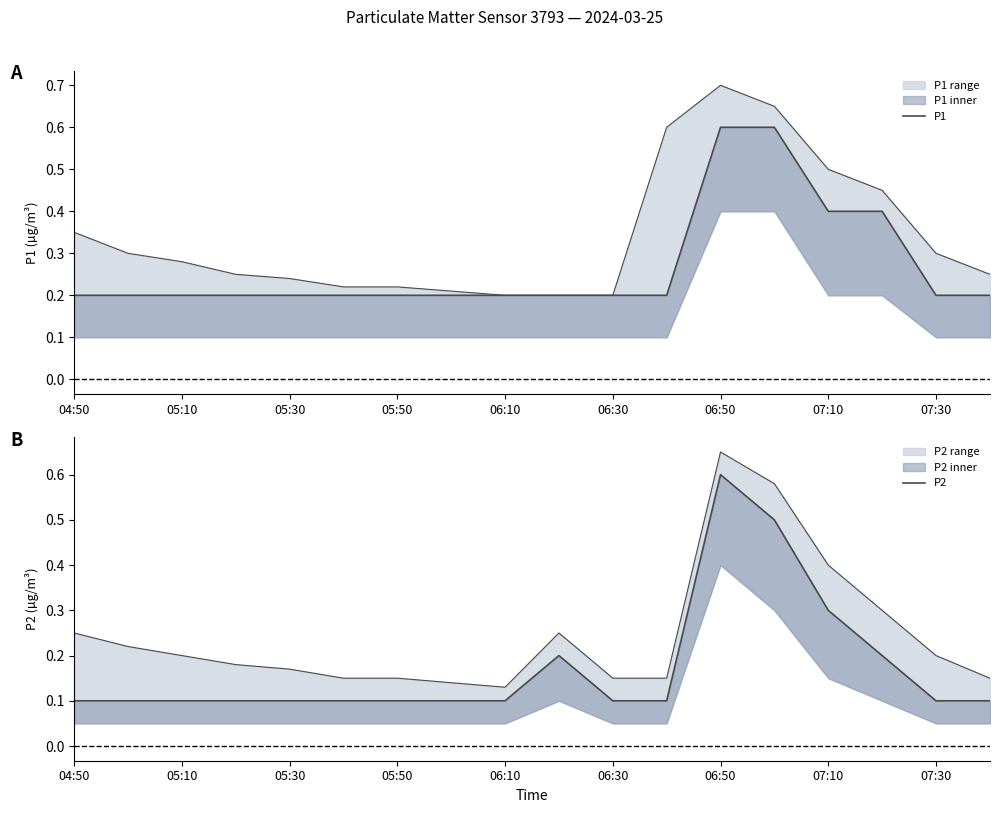

Where is the first local maximum for P2?

9